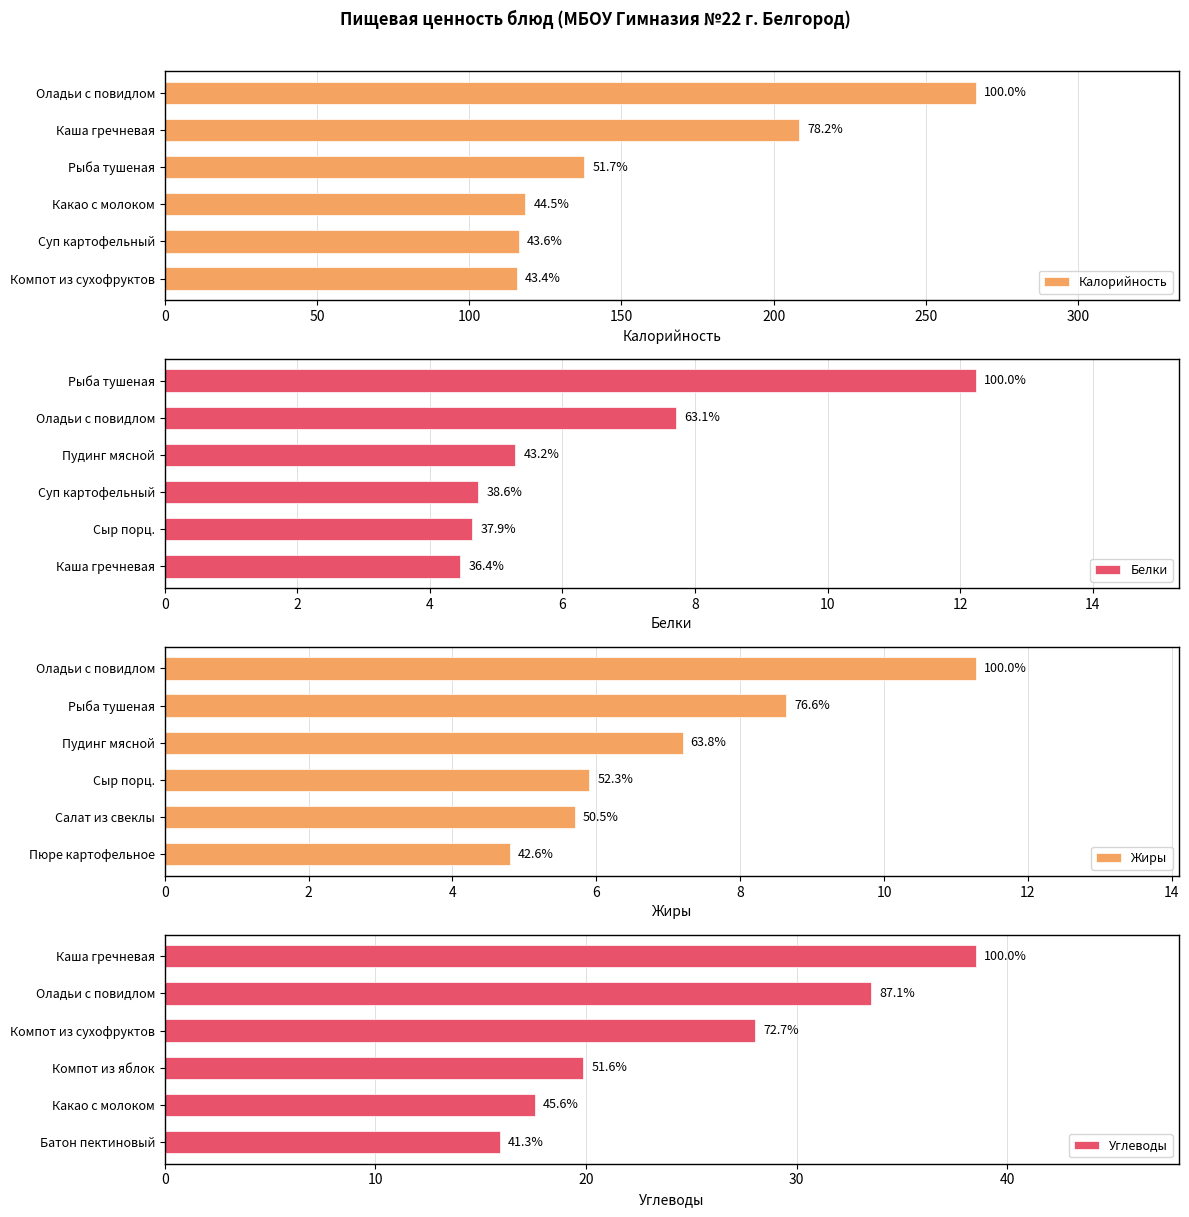

Which series has the largest total across all categories?

Калорийность